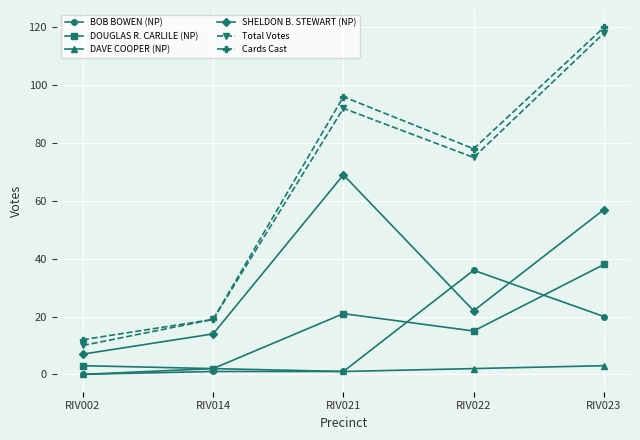

List the labels in order of SHELDON B. STEWART (NP) value, smallest first.

RIV002, RIV014, RIV022, RIV023, RIV021